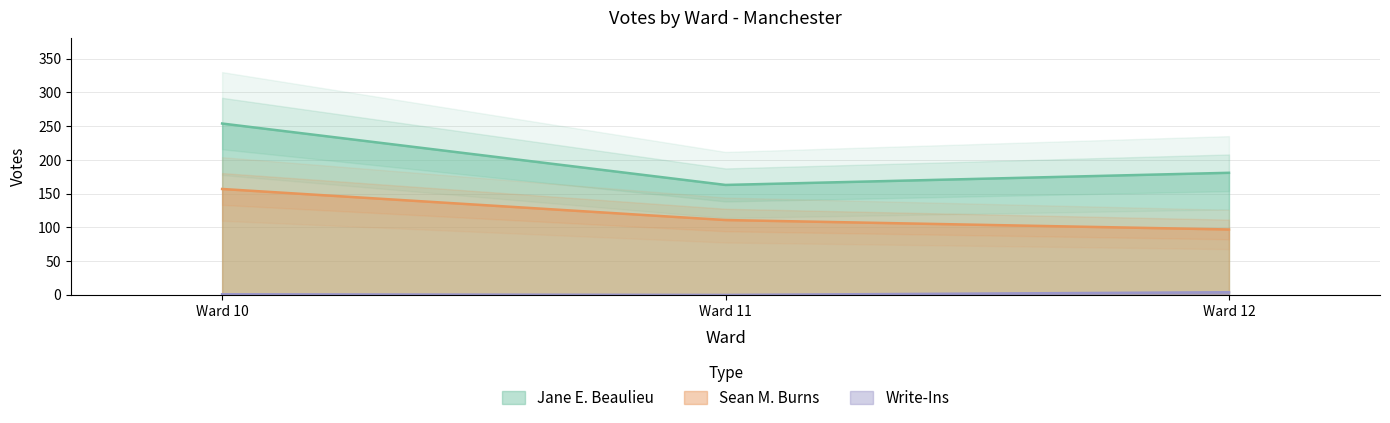

What is the approximate value of Write-Ins at Ward 12?

4